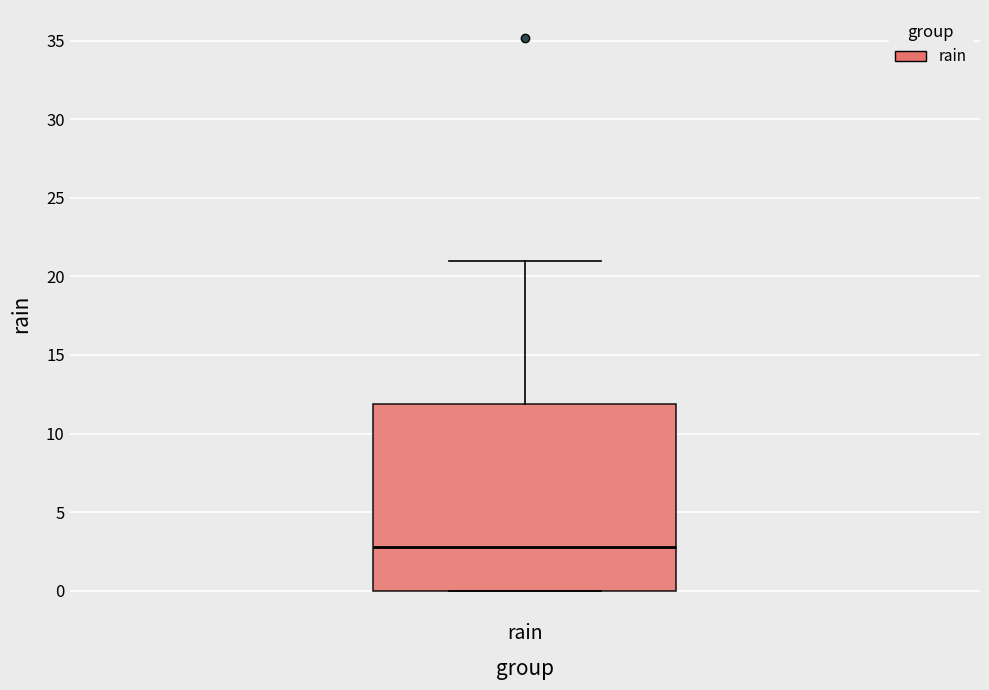

Transcribe this box plot: give where the median line is, the range the box spans, and where the two whiskers end, as read against the y-axis. The values are not printed on the chart, so give them approximately, as read against the axis.

median 3, box 0 to 12, whiskers 0 to 21